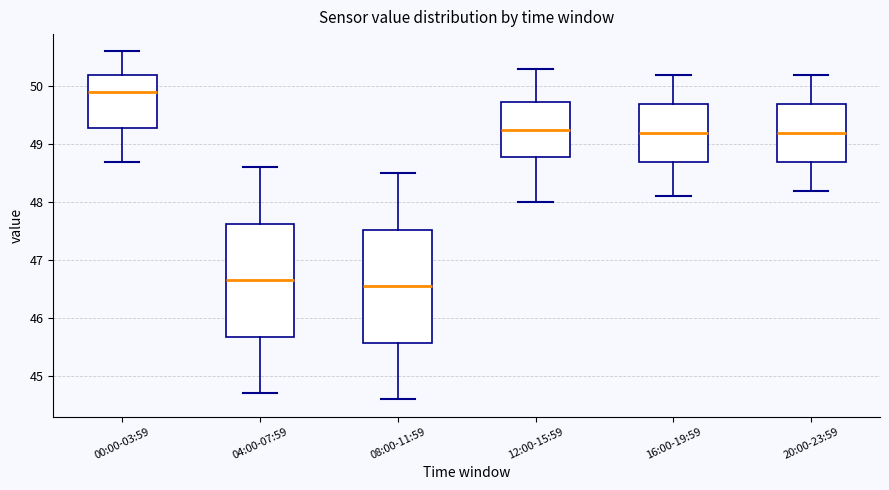

Which box's median line is the highest?

00:00-03:59